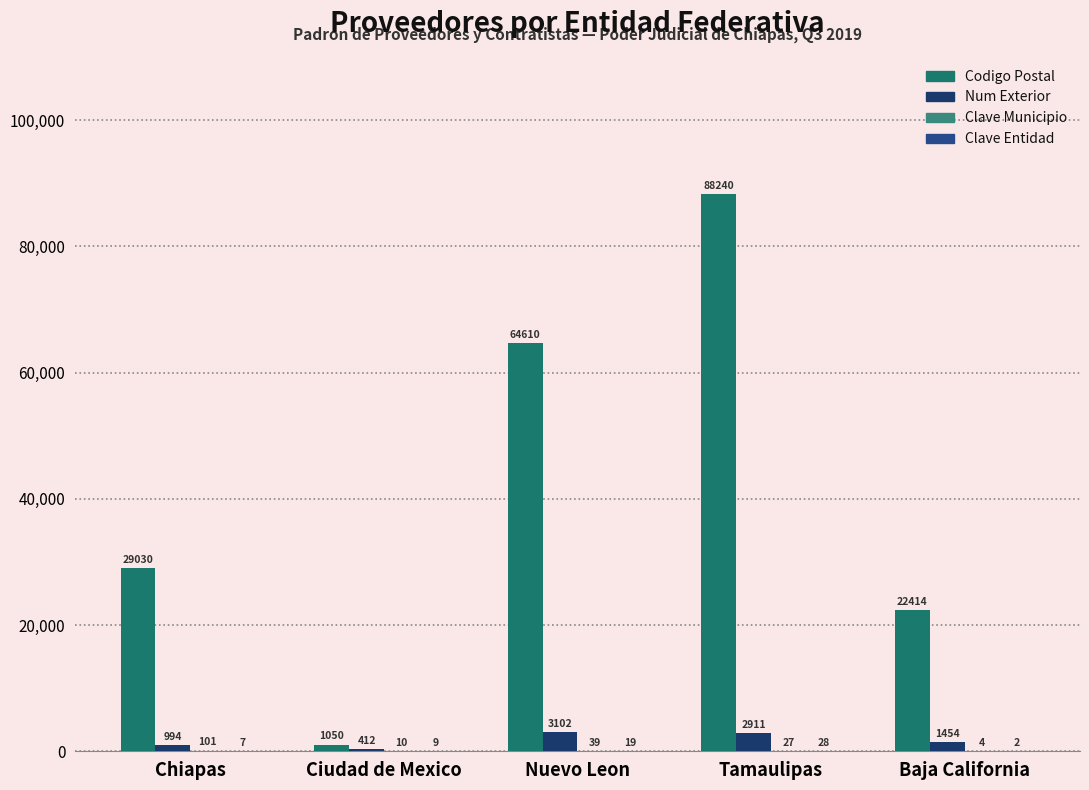

How many data points does each series have?

5